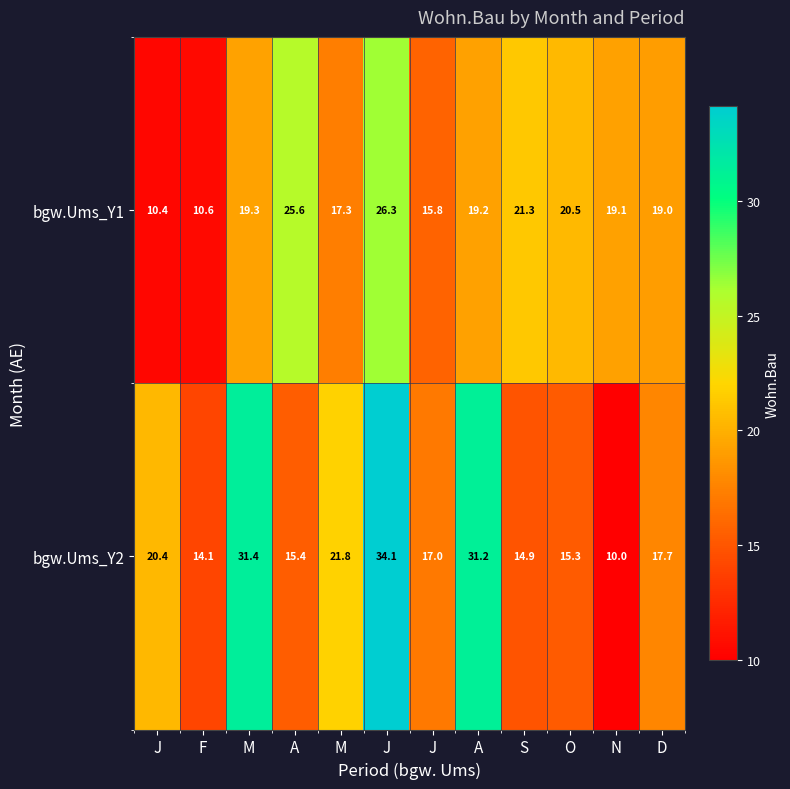

How many data points does each series have?

12